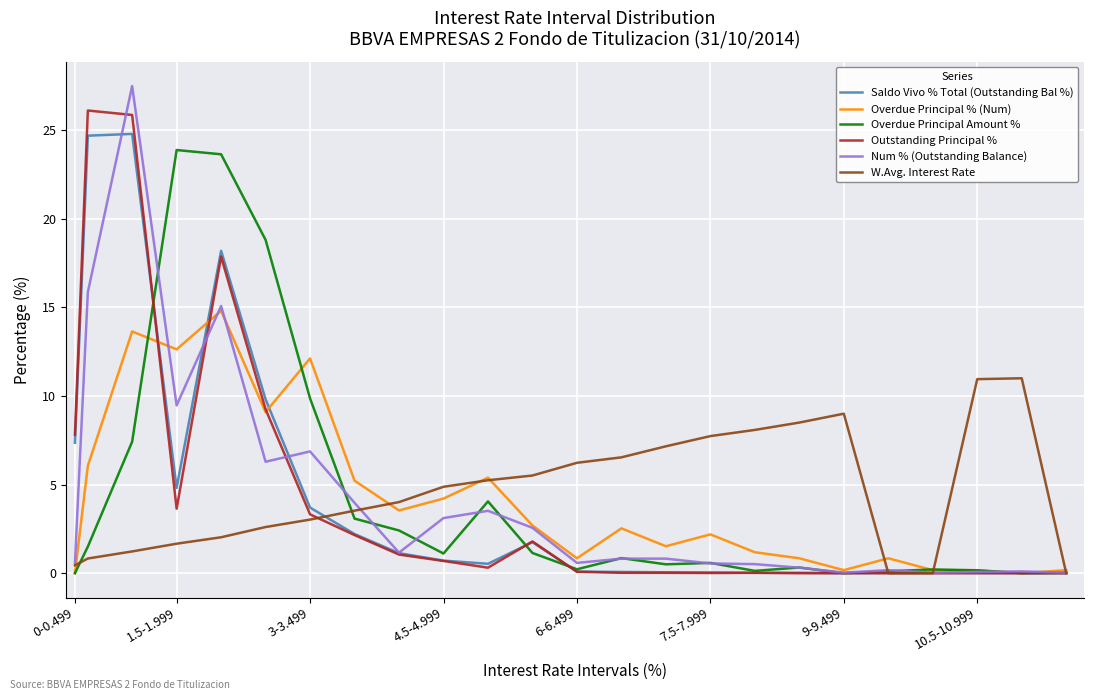

True or false: Outstanding Principal % has a value of 0.0 at 7.5-7.999.

True